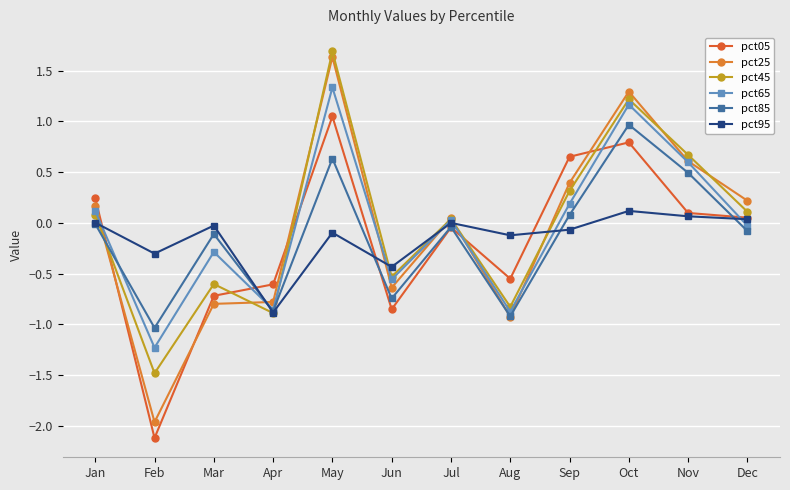

What is the difference between the highest and lowest values at Jun?

0.4